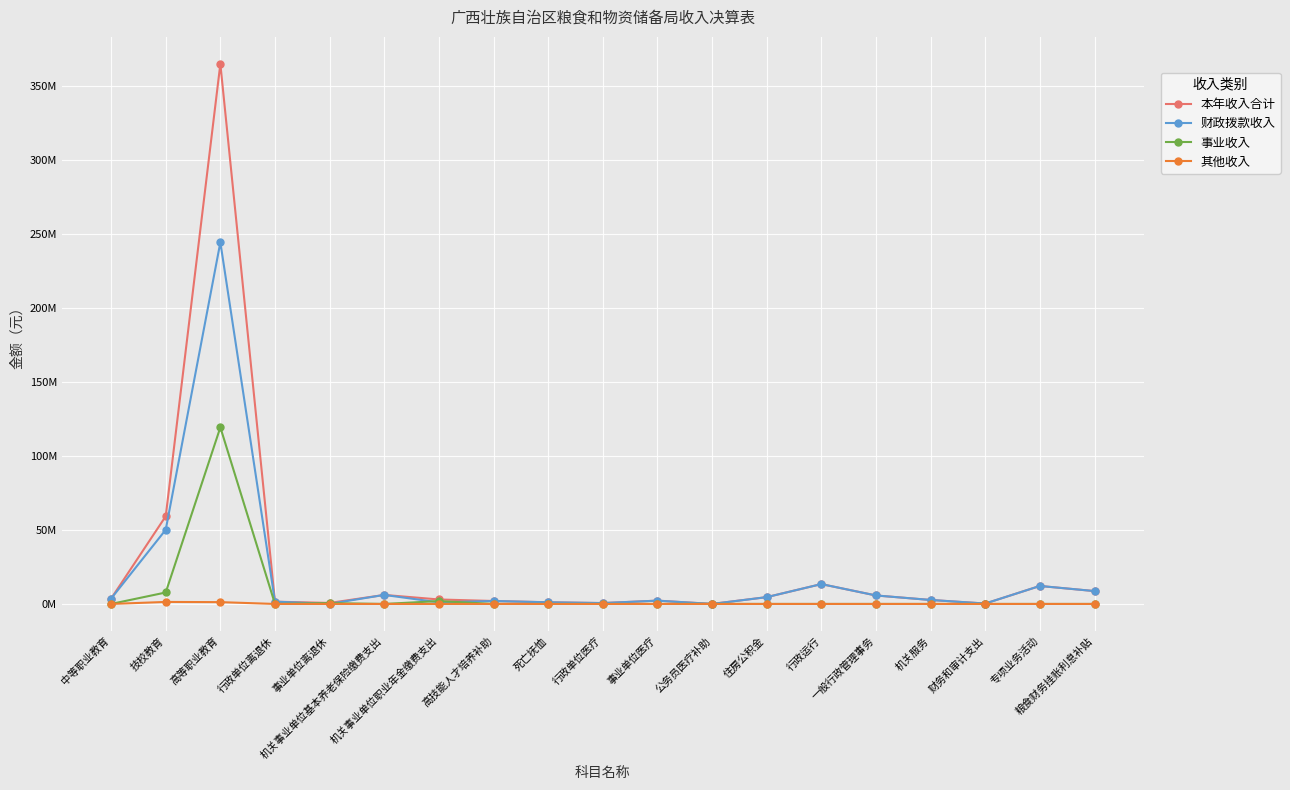

What is the label of the 4th point from the left?

行政单位离退休